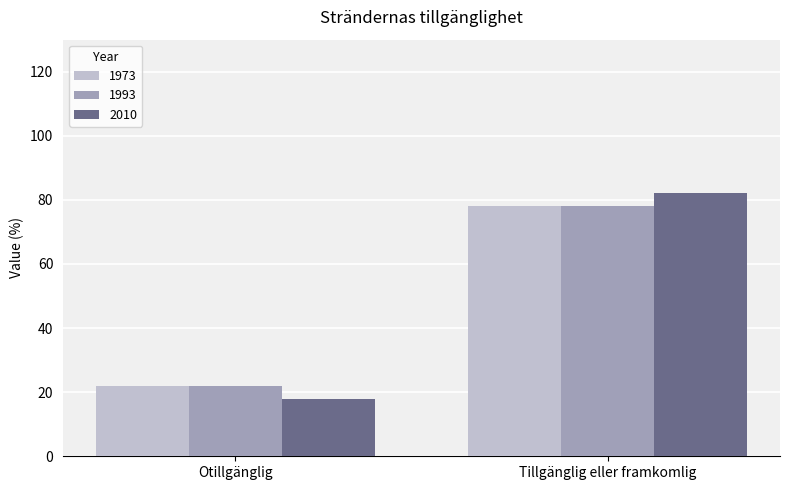

The 2010 series shows 18 at Otillgänglig. True or false?

True